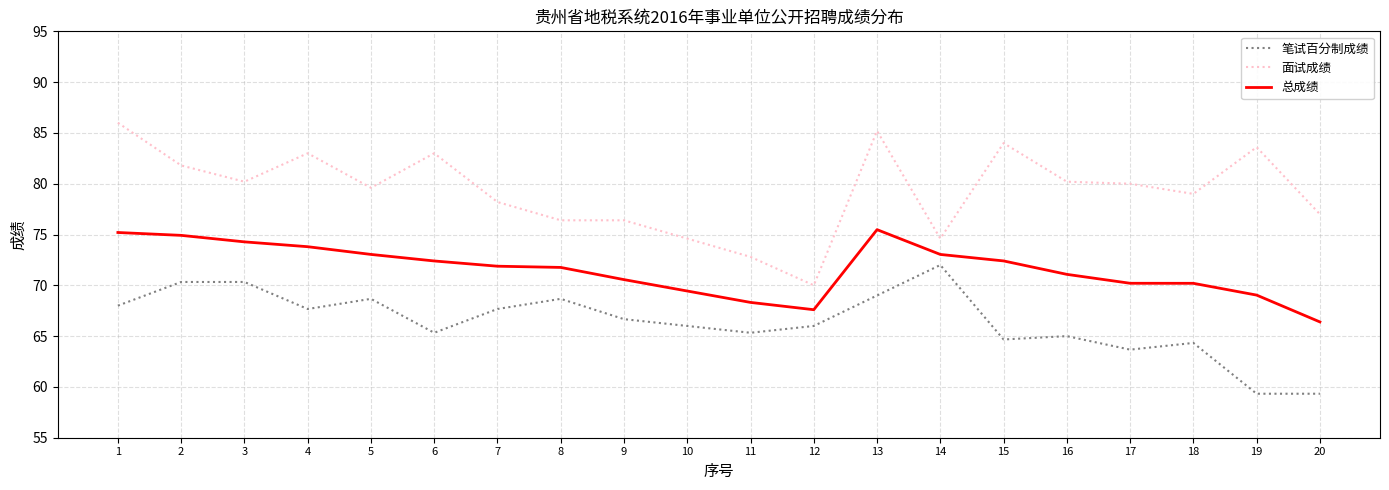

List the series in order of their peak value, lowest first.

笔试百分制成绩, 总成绩, 面试成绩